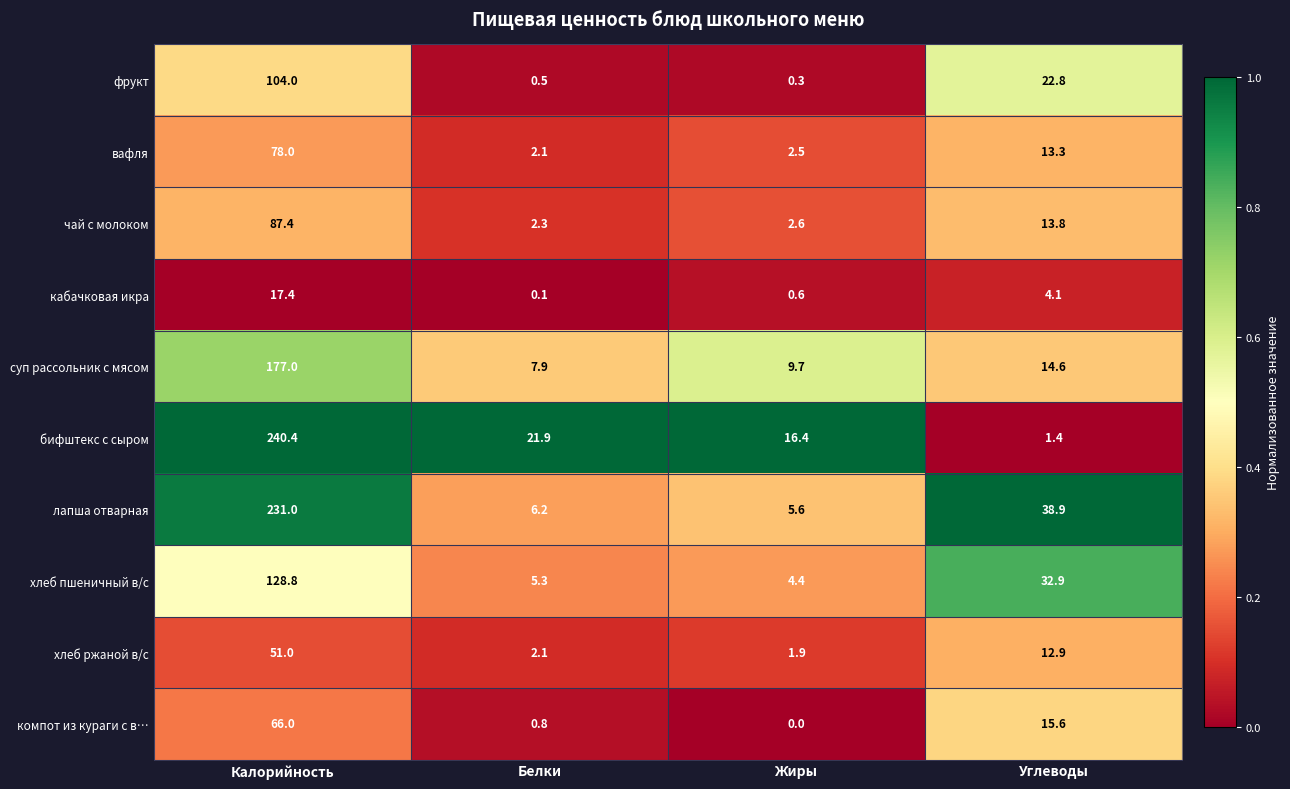

Which series has the largest range (max minus min)?

бифштекс с сыром